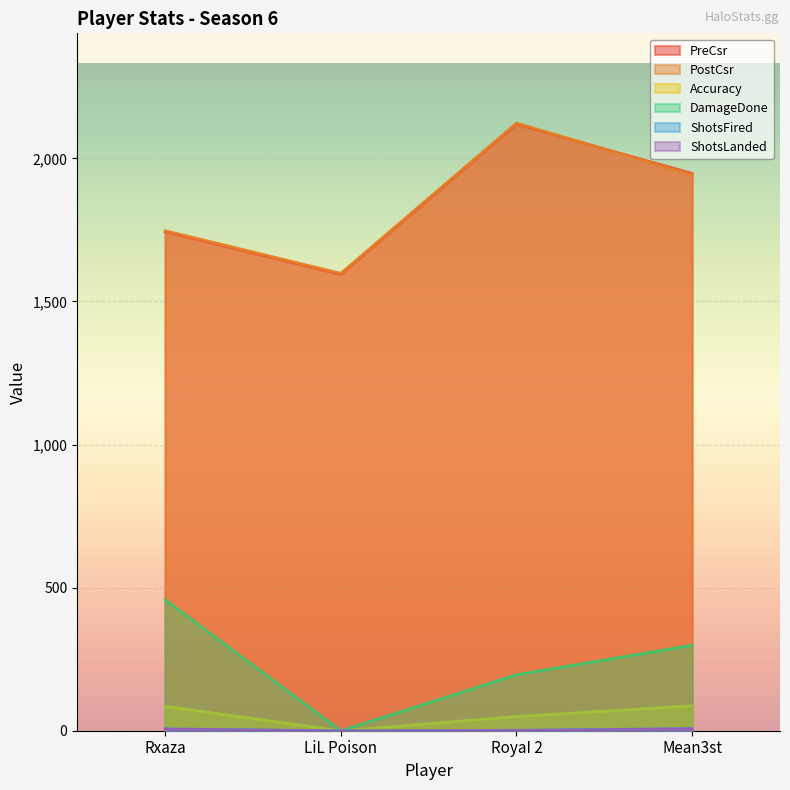

At which category does the chart reach its peak across all series?

RoyaI 2